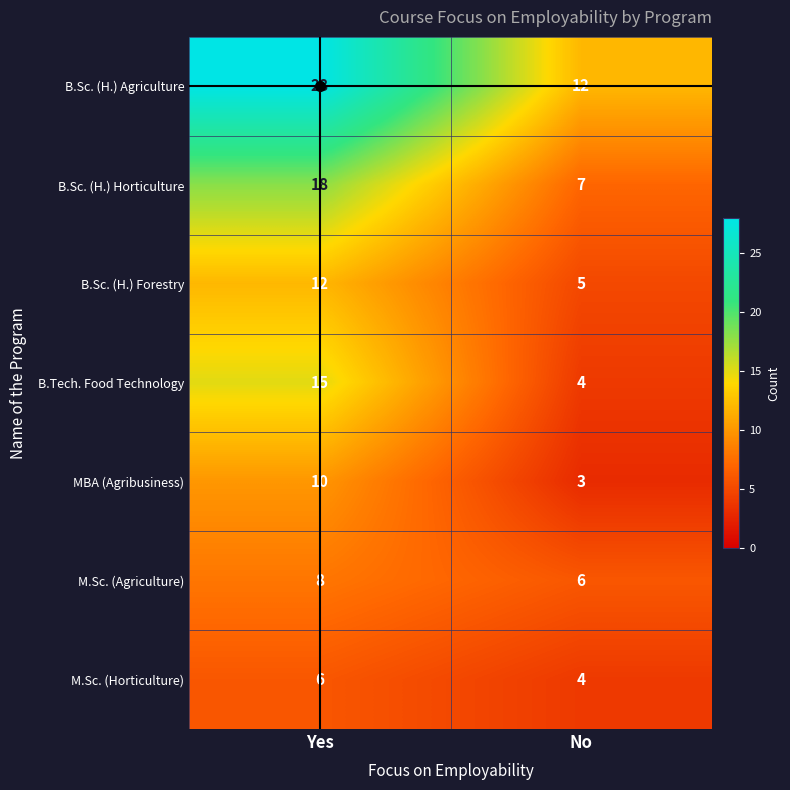

Which series changed the most between Yes and No?

B.Sc. (H.) Agriculture